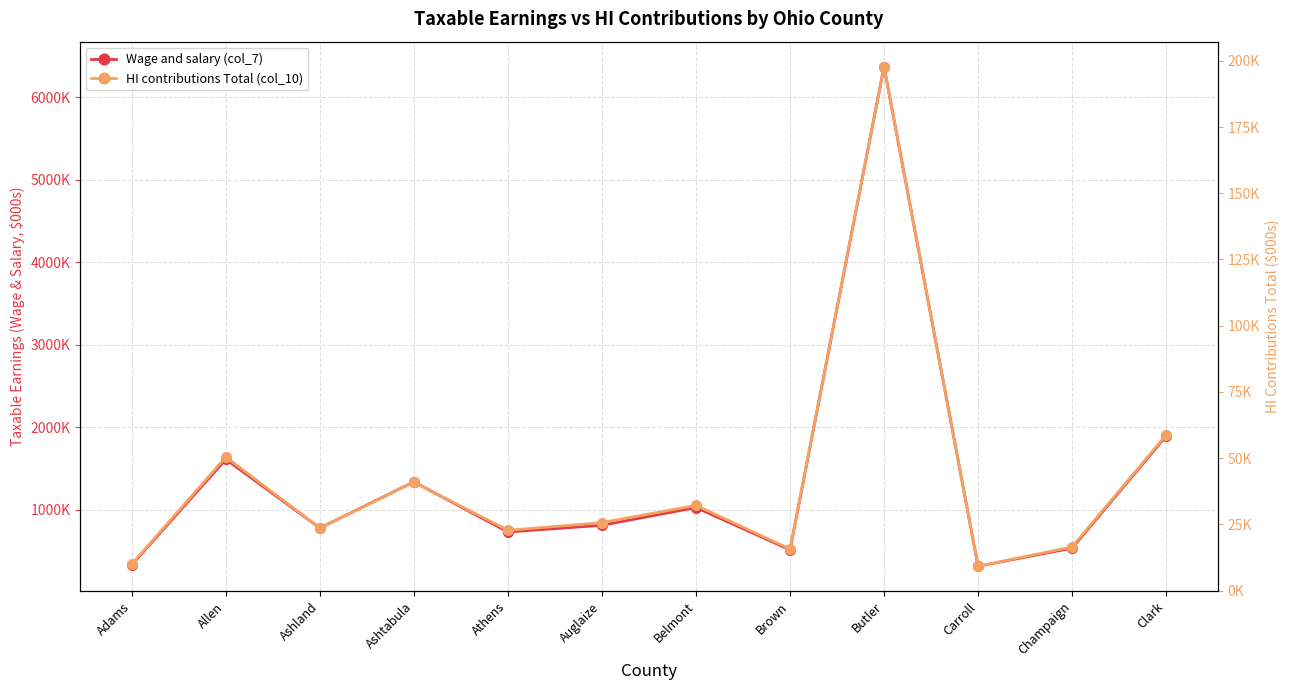

How many lines are shown in the chart?

2